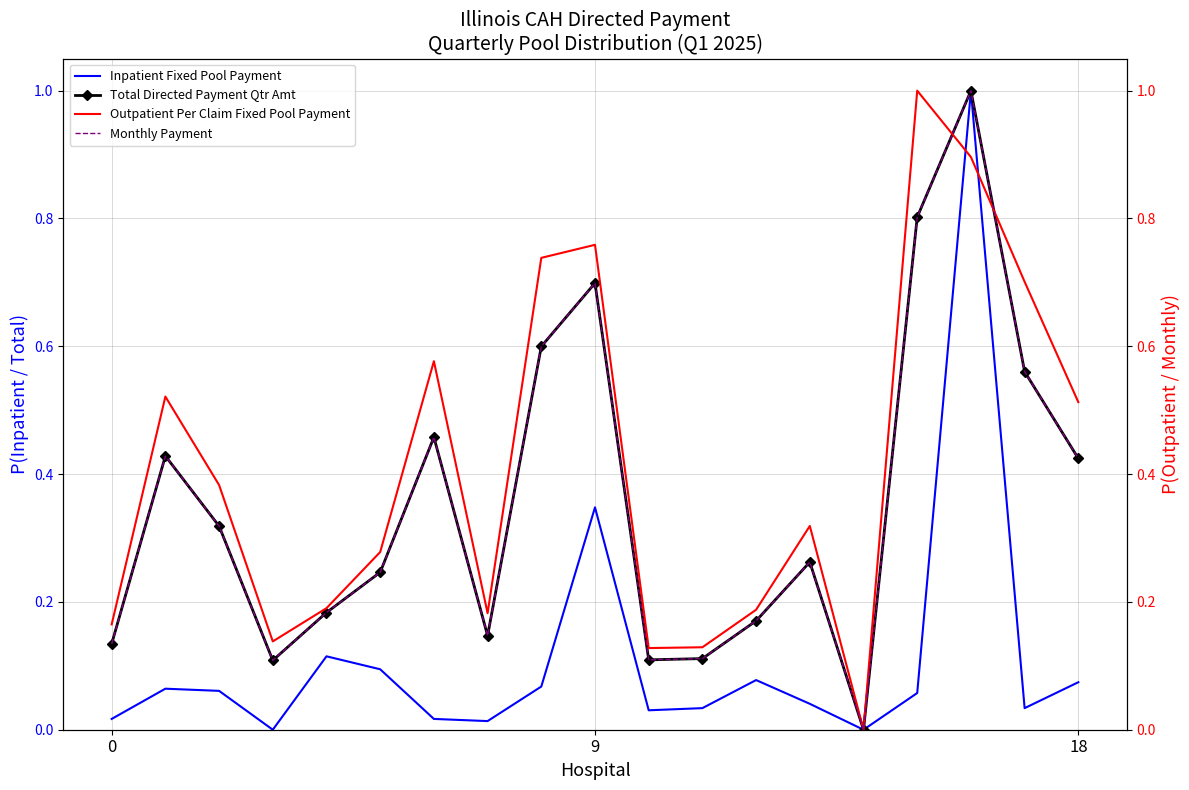

Rank the series at 12 from lowest to highest value.

Inpatient Fixed Pool Payment, Total Directed Payment Qtr Amt, Monthly Payment, Outpatient Per Claim Fixed Pool Payment